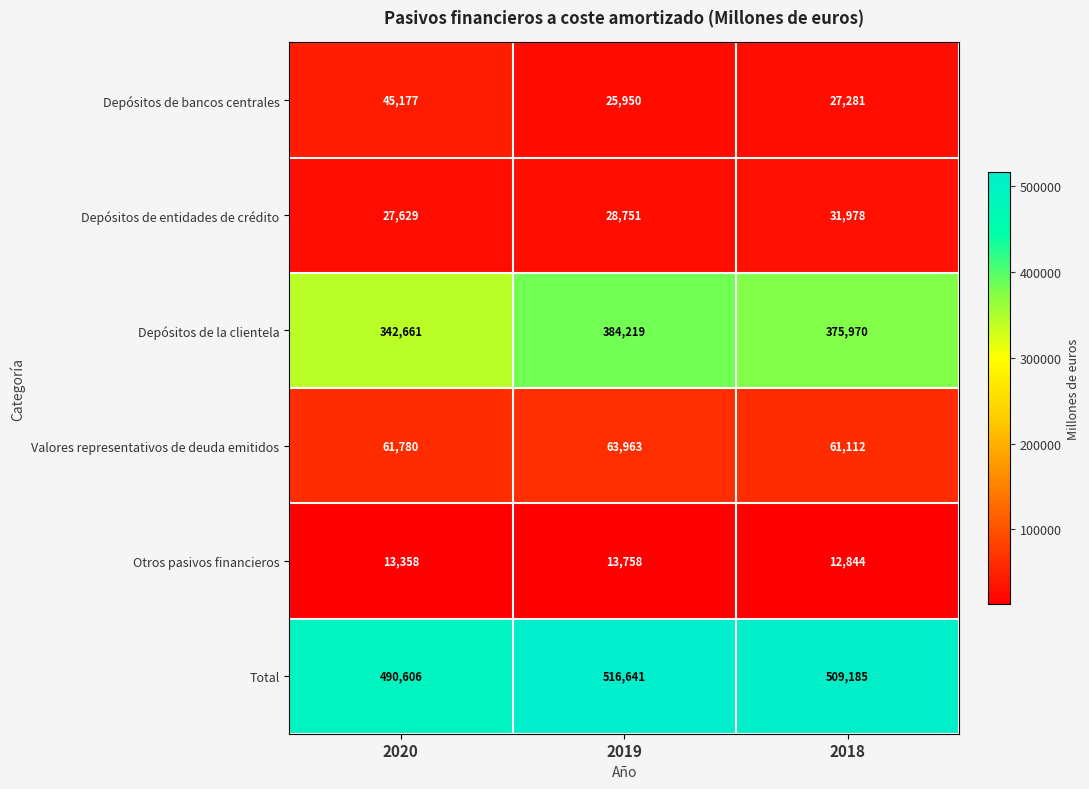

At which label is Depósitos de la clientela closest to 363440?

2018